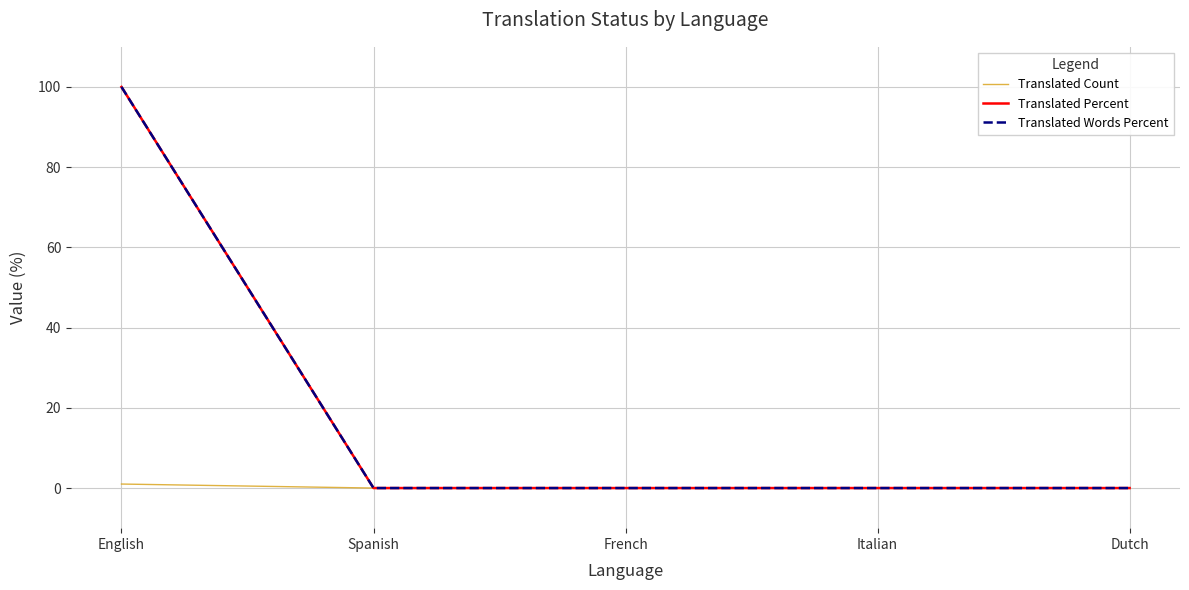

Does the chart have visible grid lines?

Yes